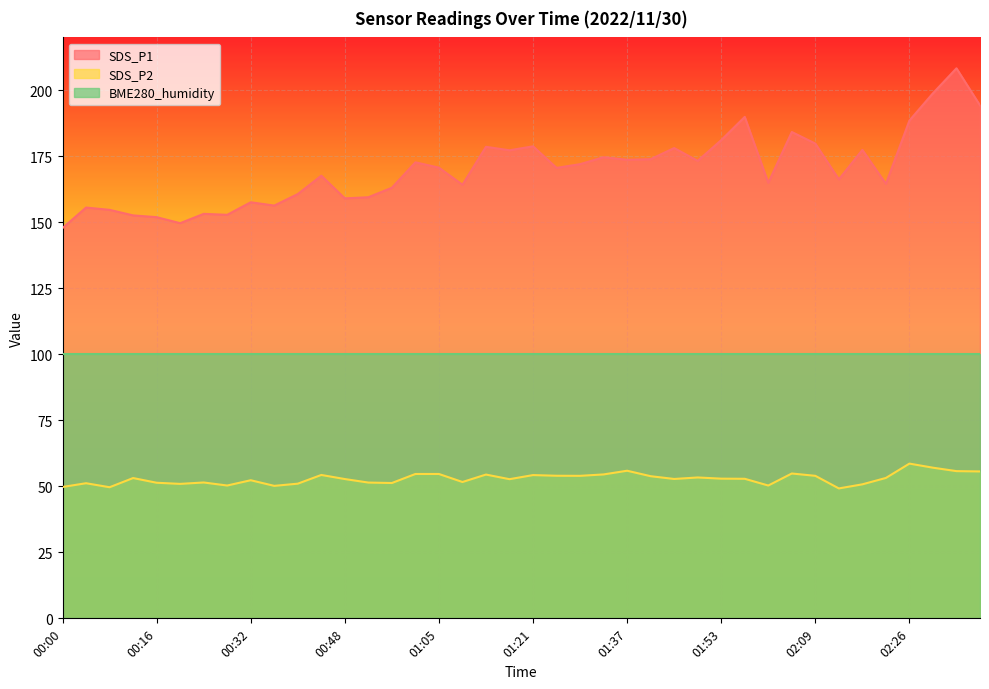

How many interior local peaks does the SDS_P2 series have?

11